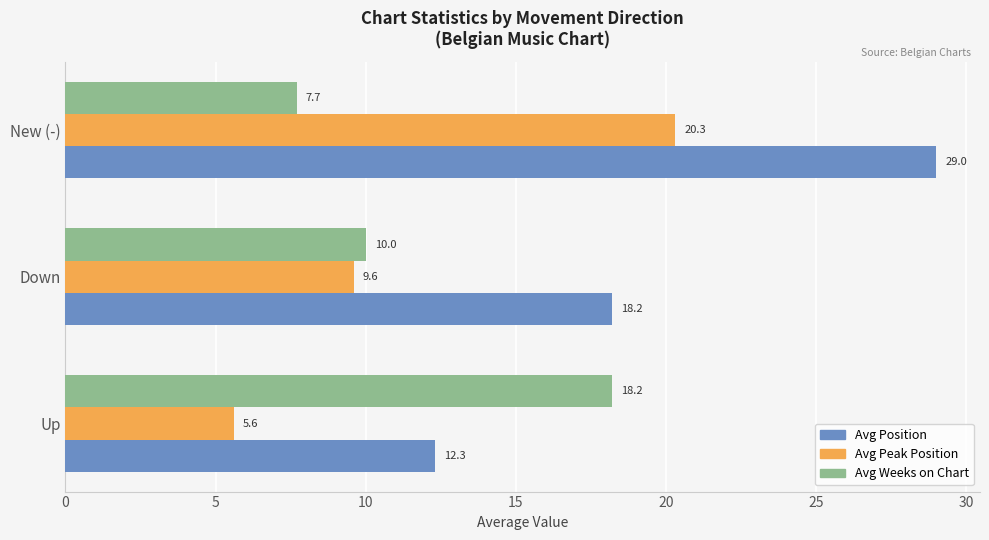

What is the greatest value displayed?

29.0